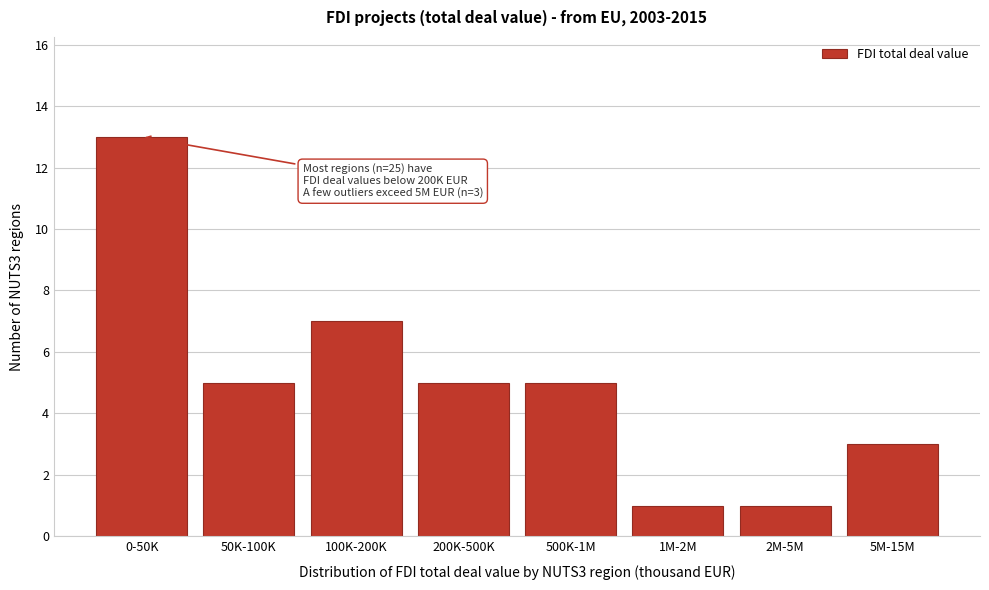

Reading left to right, extract all data points from this chart.

13	5	7	5	5	1	1	3